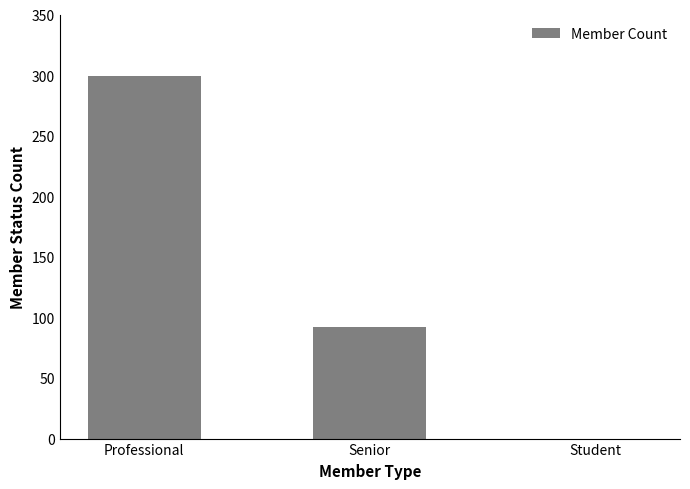

Reading right to left, list all the values displayed in this chart.

Student=0	Senior=92	Professional=299